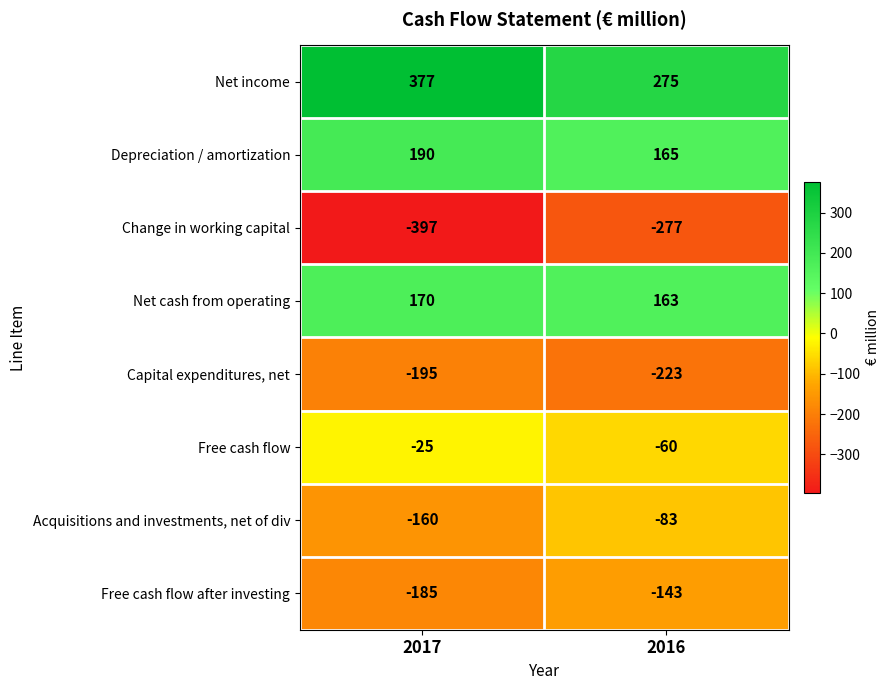

Is the value of Acquisitions and investments, net of div at 2017 greater than the value of Depreciation / amortization at 2017?

No